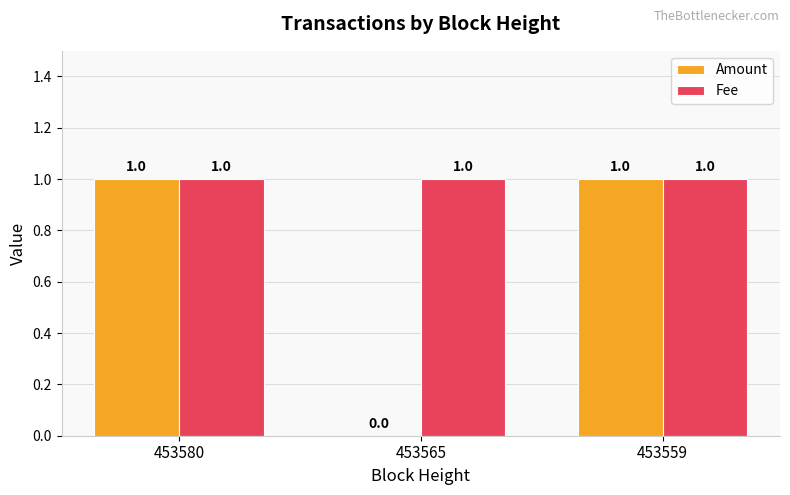

Reading left to right, extract all data points from this chart.

Amount: 453580=1	453565=0	453559=1
Fee: 453580=1	453565=1	453559=1